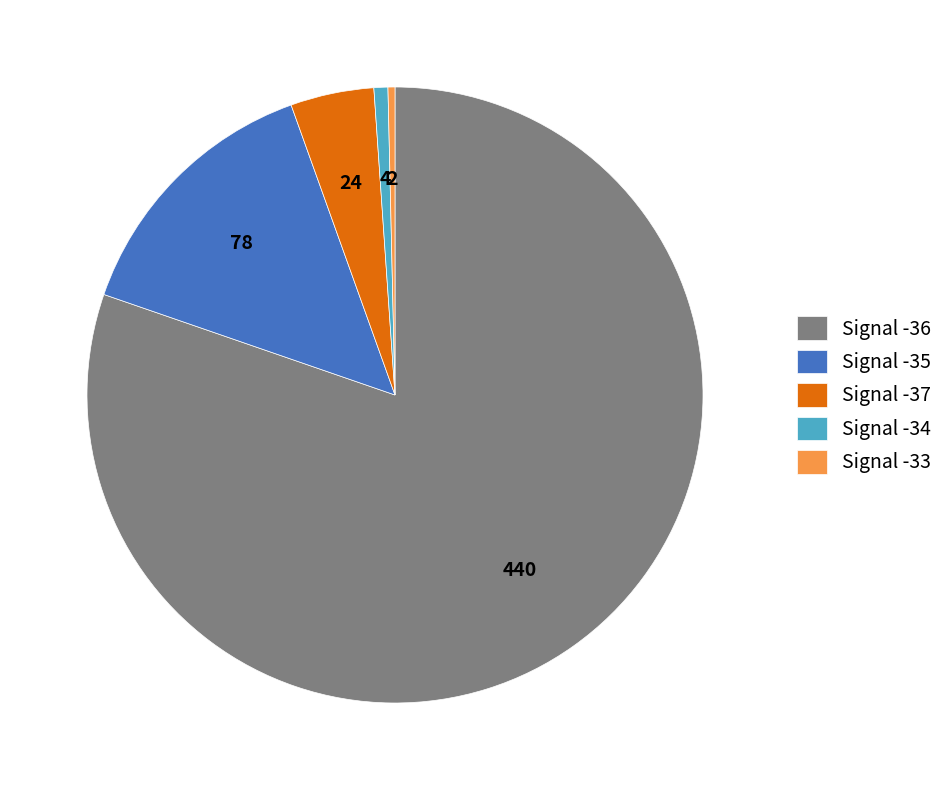

Does any single category account for the majority?

Yes